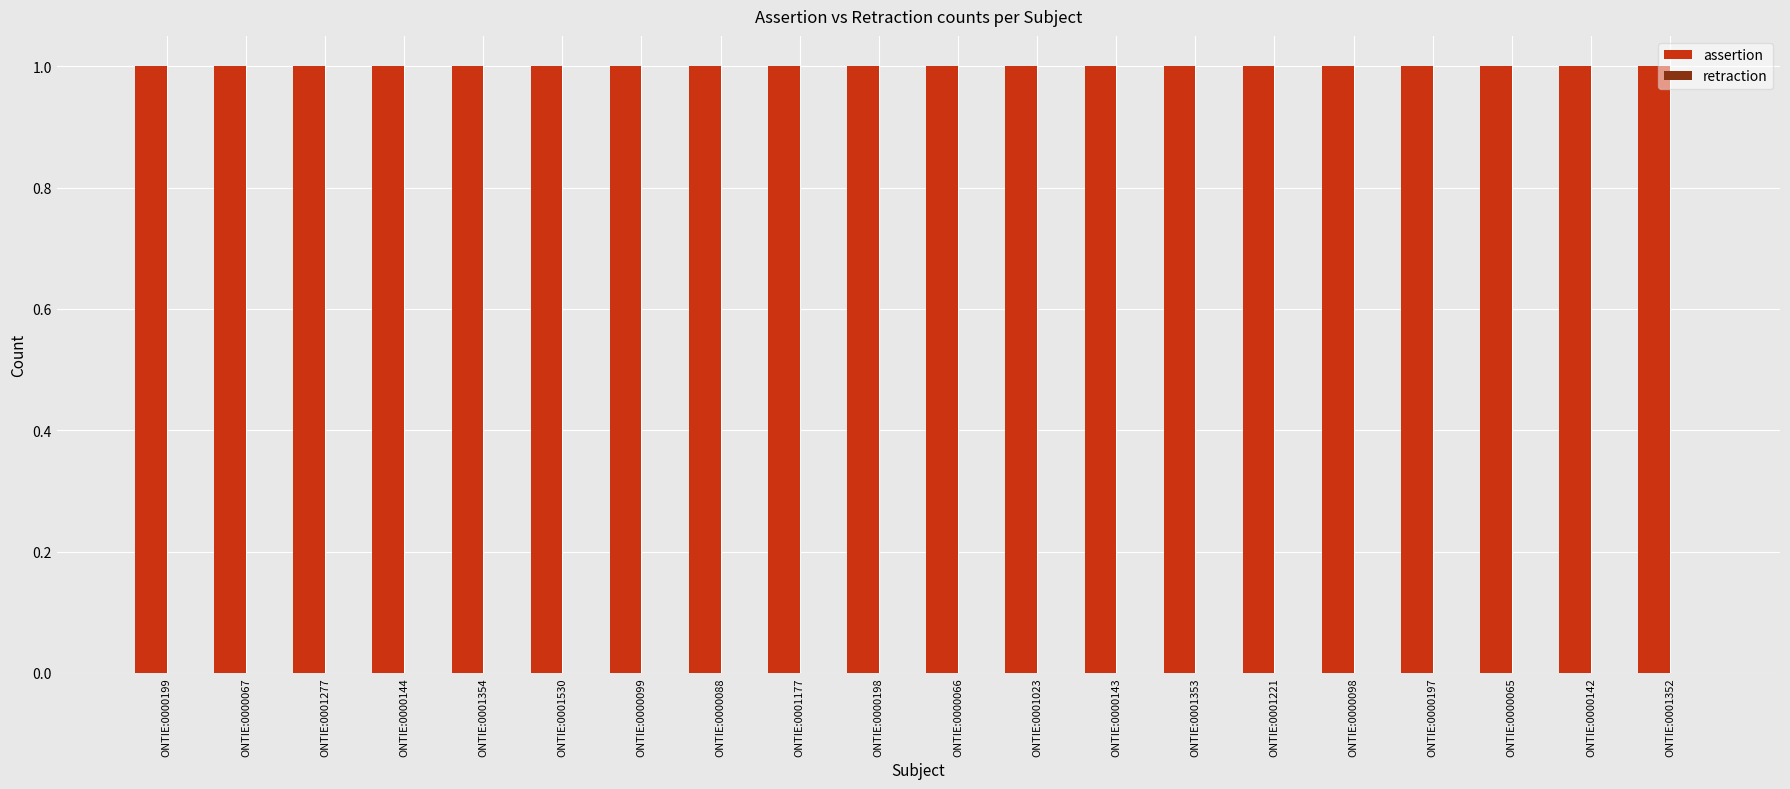

True or false: assertion has a value of 1 at ONTIE:0000142.

True